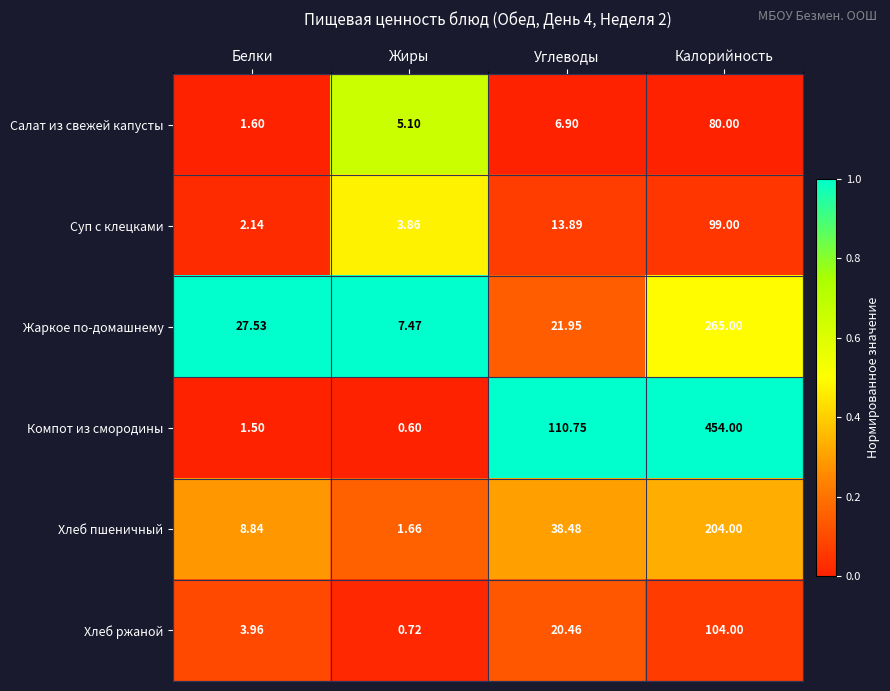

At how many categories does at least one series exceed 0?

4